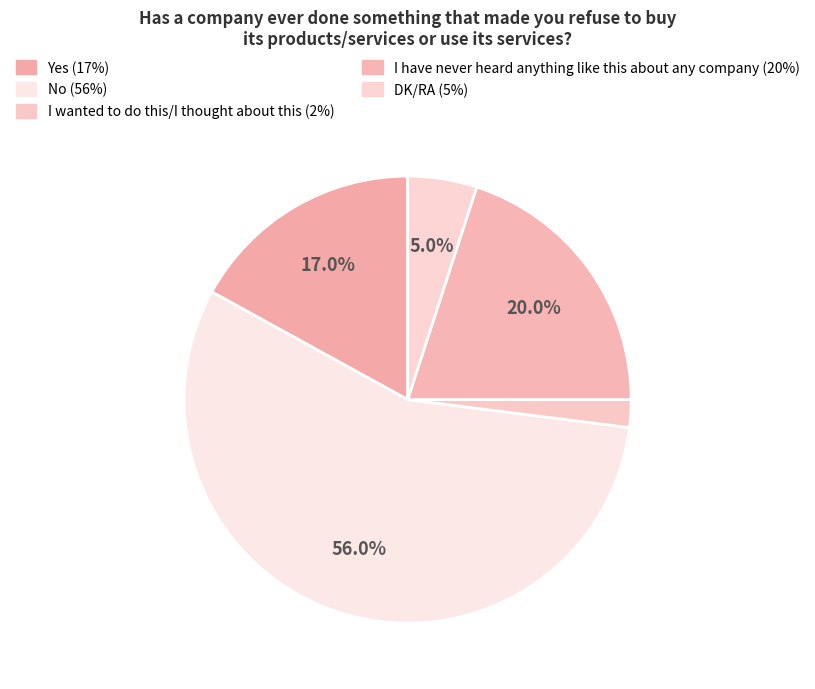

Which has a higher value, I wanted to do this/I thought about this or DK/RA?

DK/RA